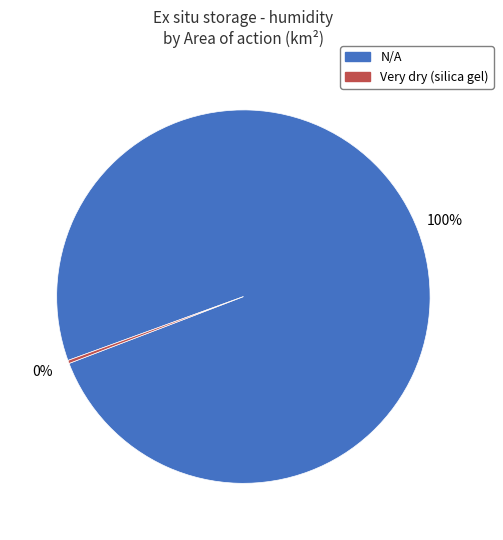

Which category accounts for the majority?

N/A